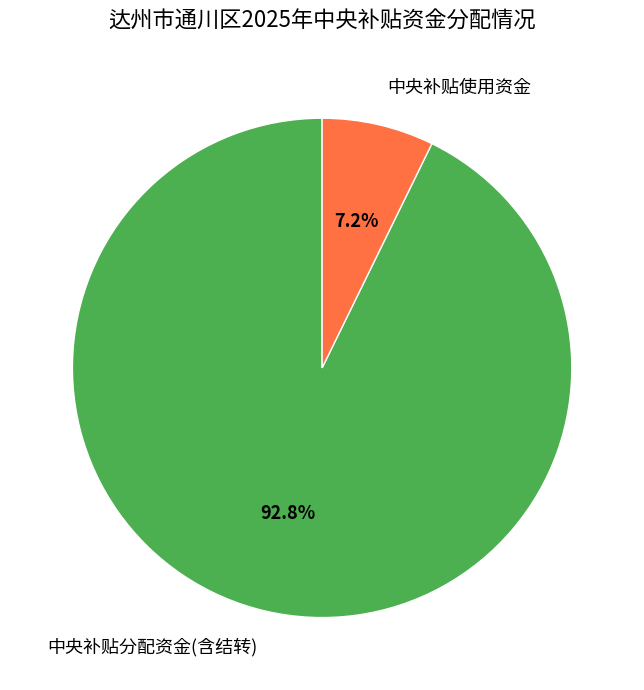

Count the number of slices in the pie.

2